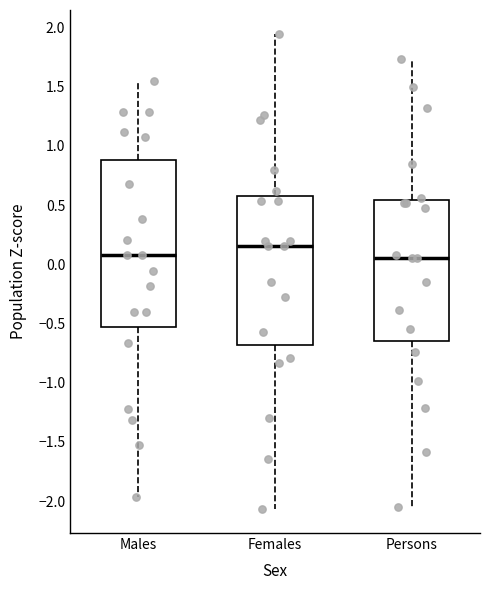

Which box is the tallest, from its lower edge to its upper edge?

Males